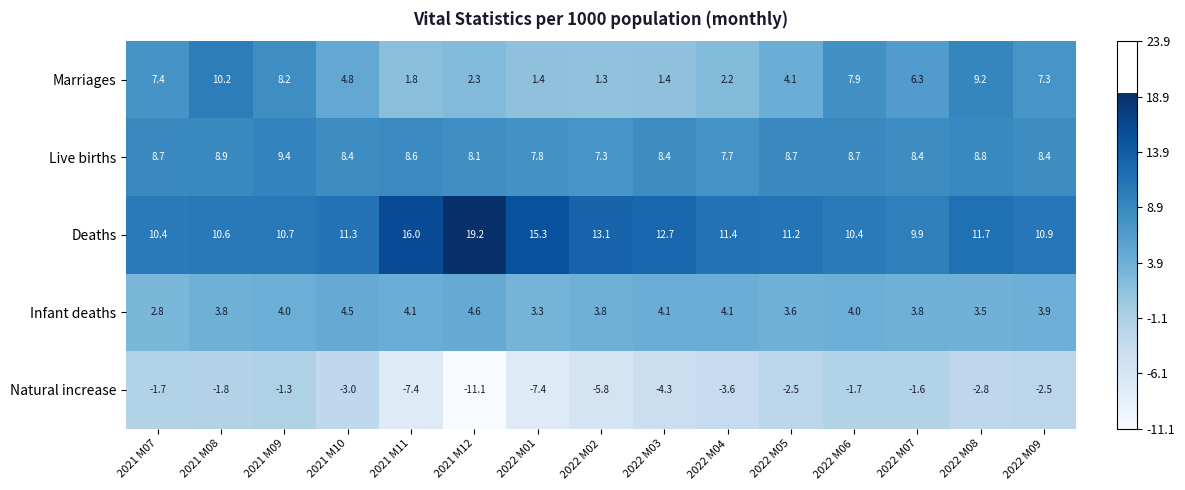

What is the total value across all series at 2021 M08?

31.7